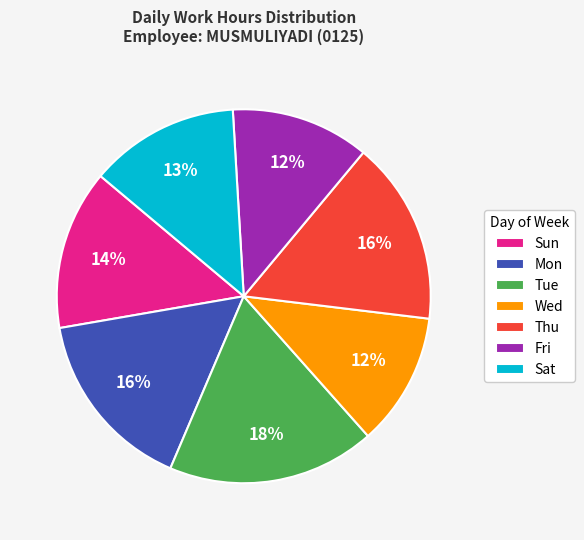

To the nearest percent, what percentage of the pie is Mon?

16%